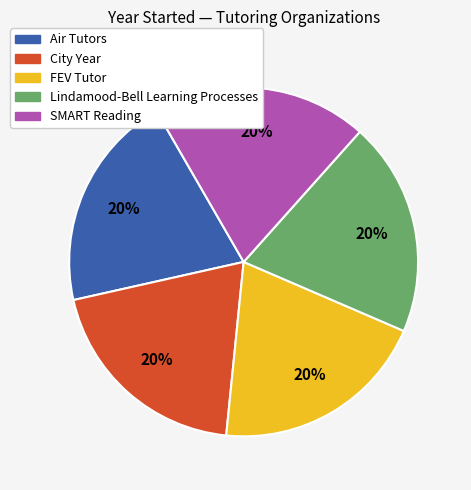

What is the ratio of the value at City Year to the value at Lindamood-Bell Learning Processes?

1.0